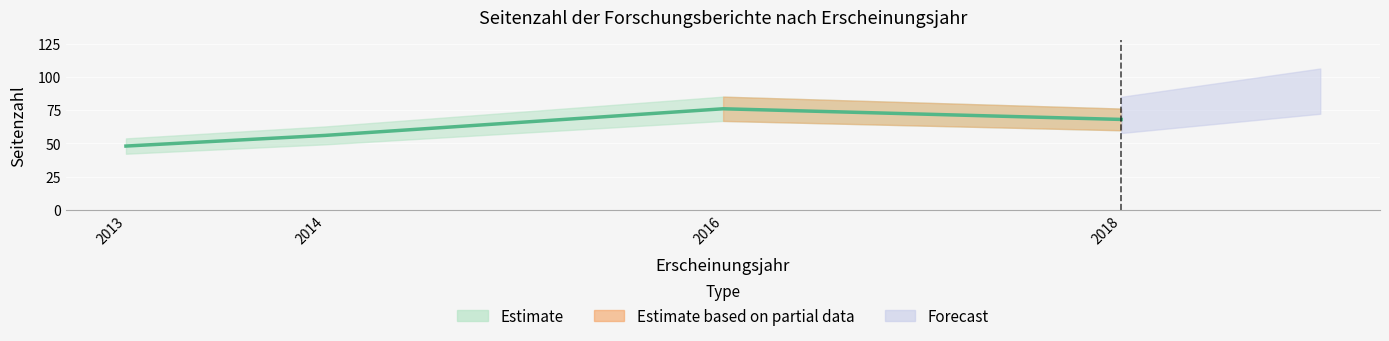

Approximately how many times larger is the value at 2018 compared to 2013?

1.4